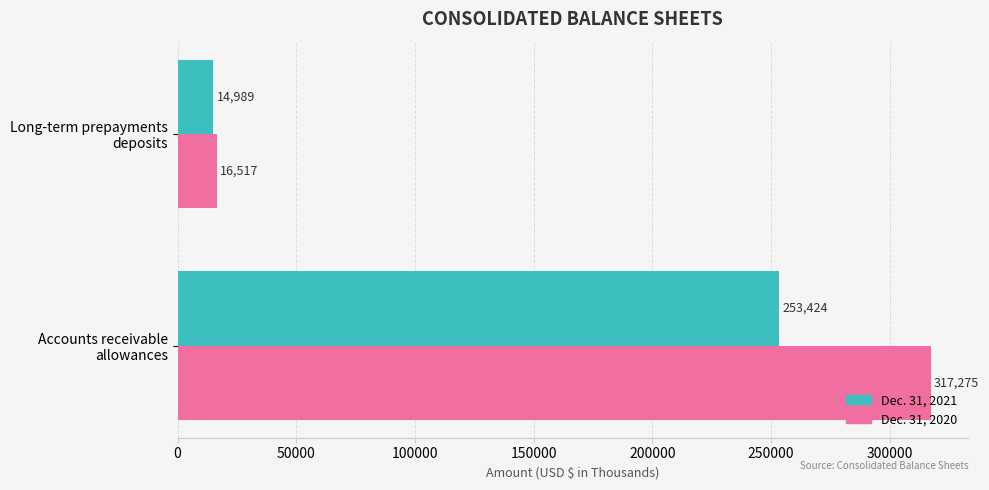

What is the highest value of the Dec. 31, 2021 series?

253424